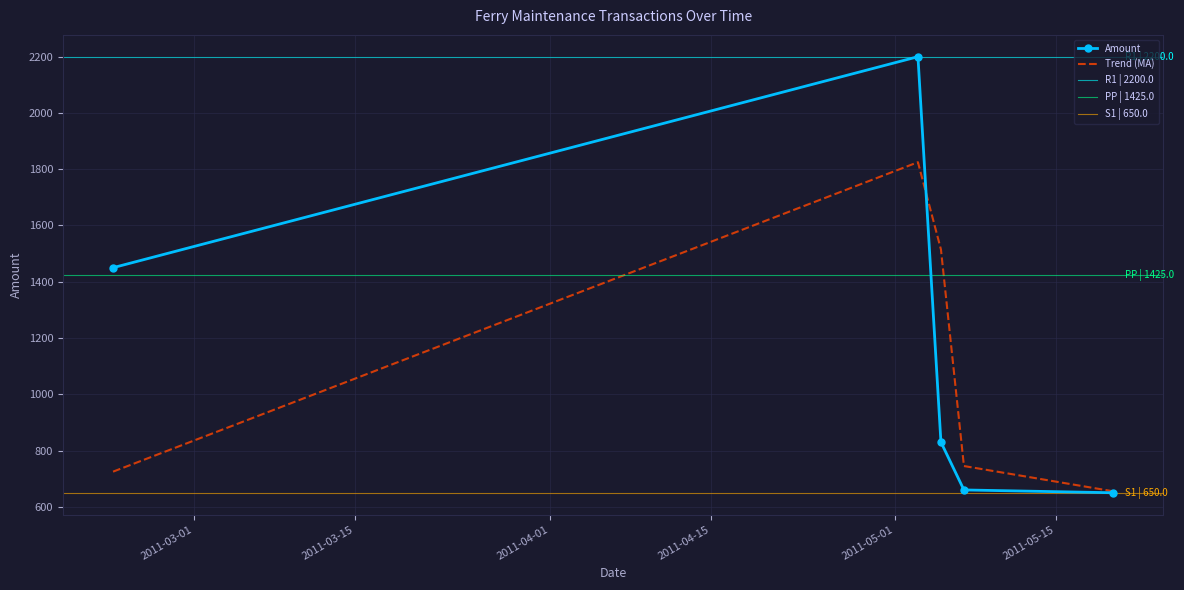

What is the sum of the values at 2011-02-22 and 2011-05-20?

2100